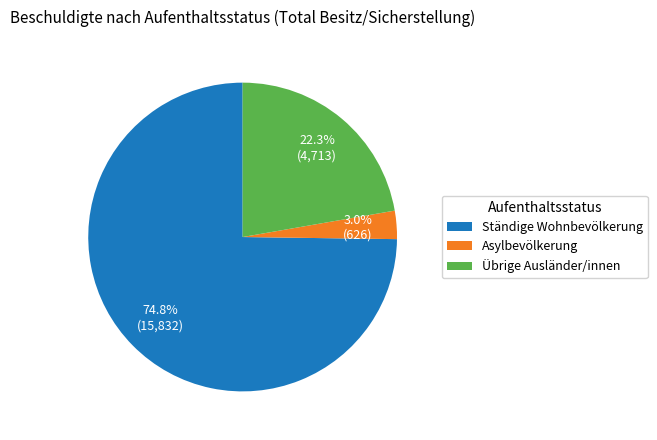

Which category has the biggest portion of the pie?

Ständige Wohnbevölkerung